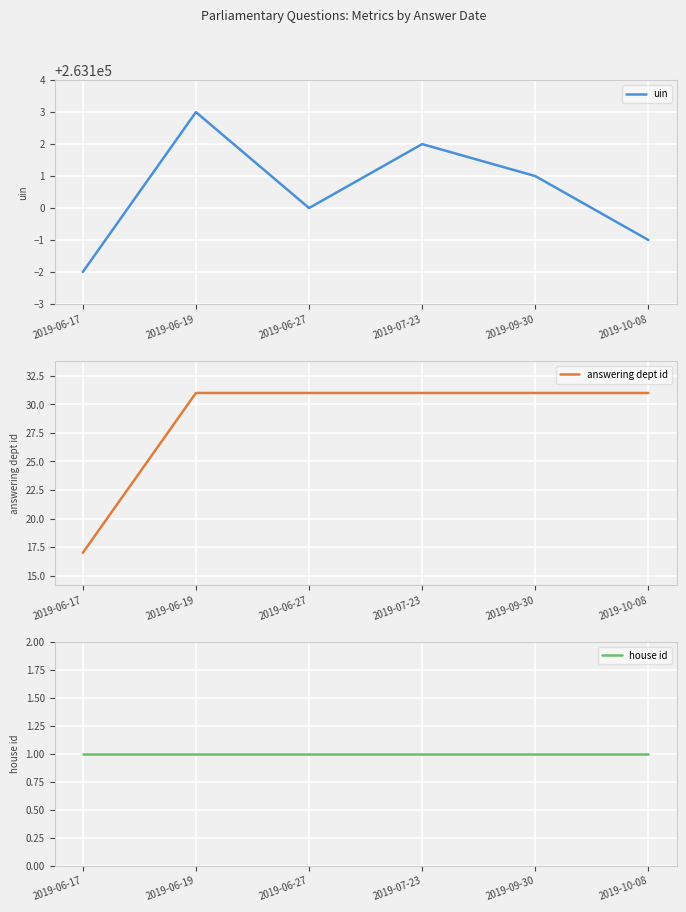

How many categories are shown in the chart?

6